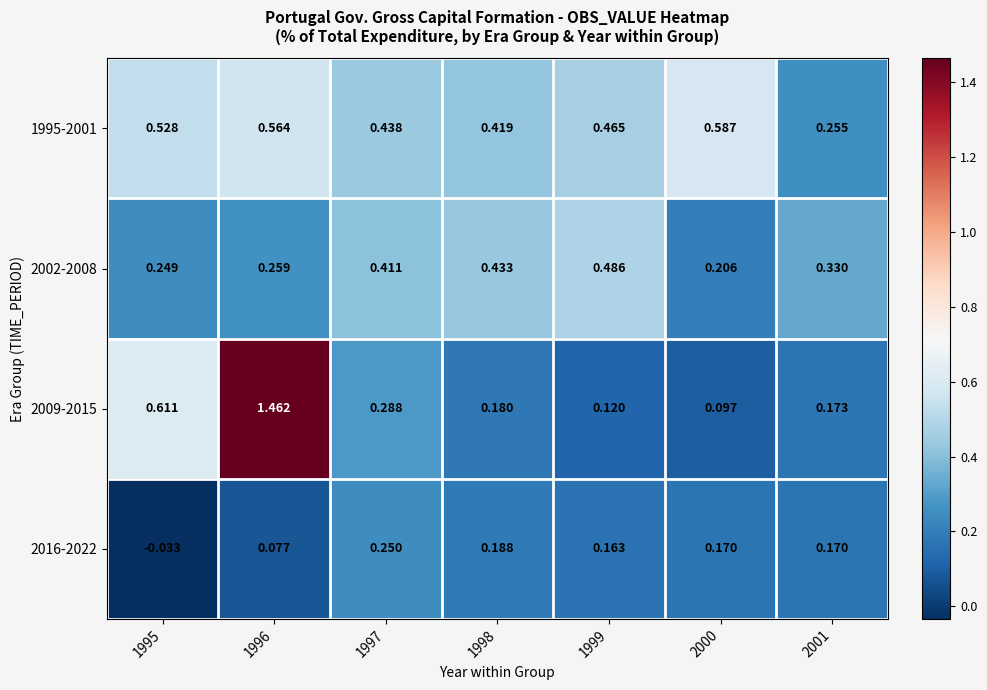

How many distinct data groups are displayed?

4